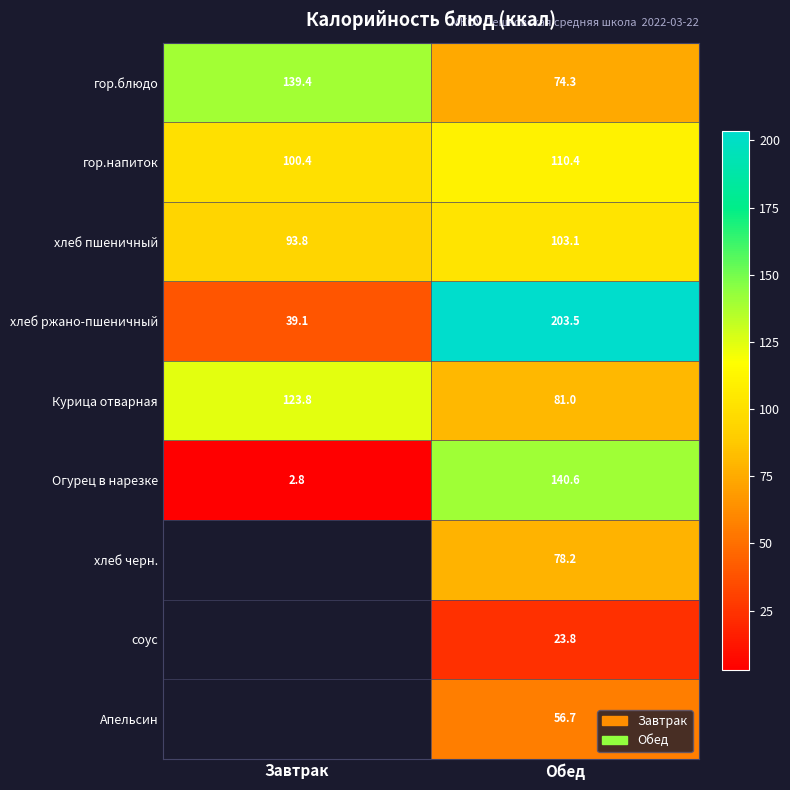

What is the difference between the хлеб ржано-пшеничный values at Завтрак and Обед?

164.4